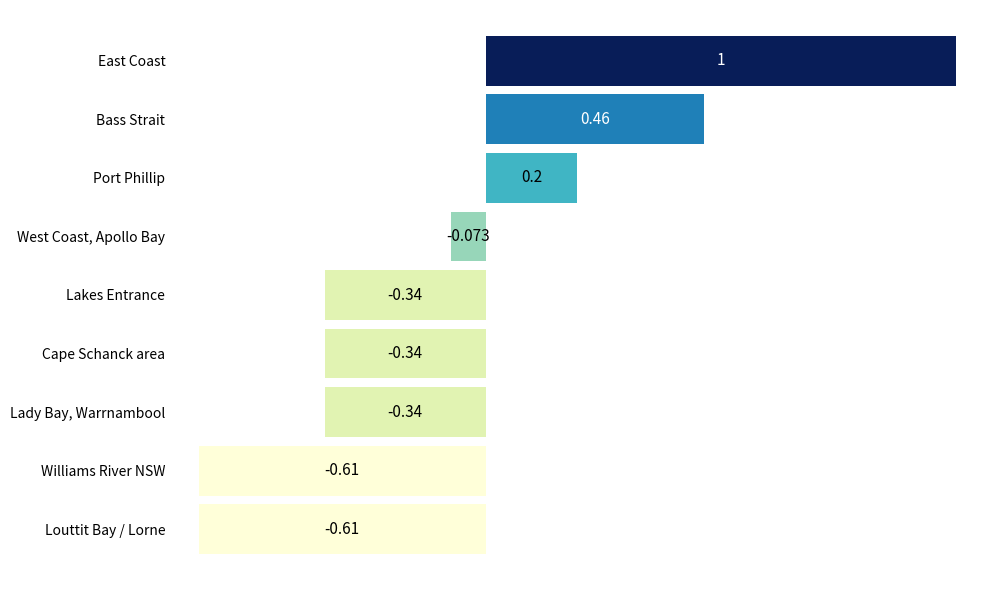

At which label is the value closest to 0?

West Coast, Apollo Bay